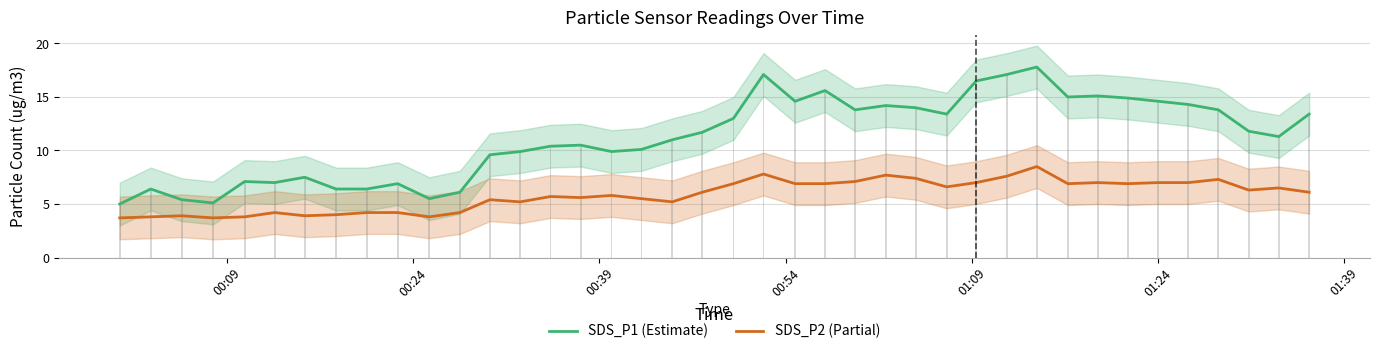

What is the lowest value of the SDS_P1 (Estimate) series?

5.0